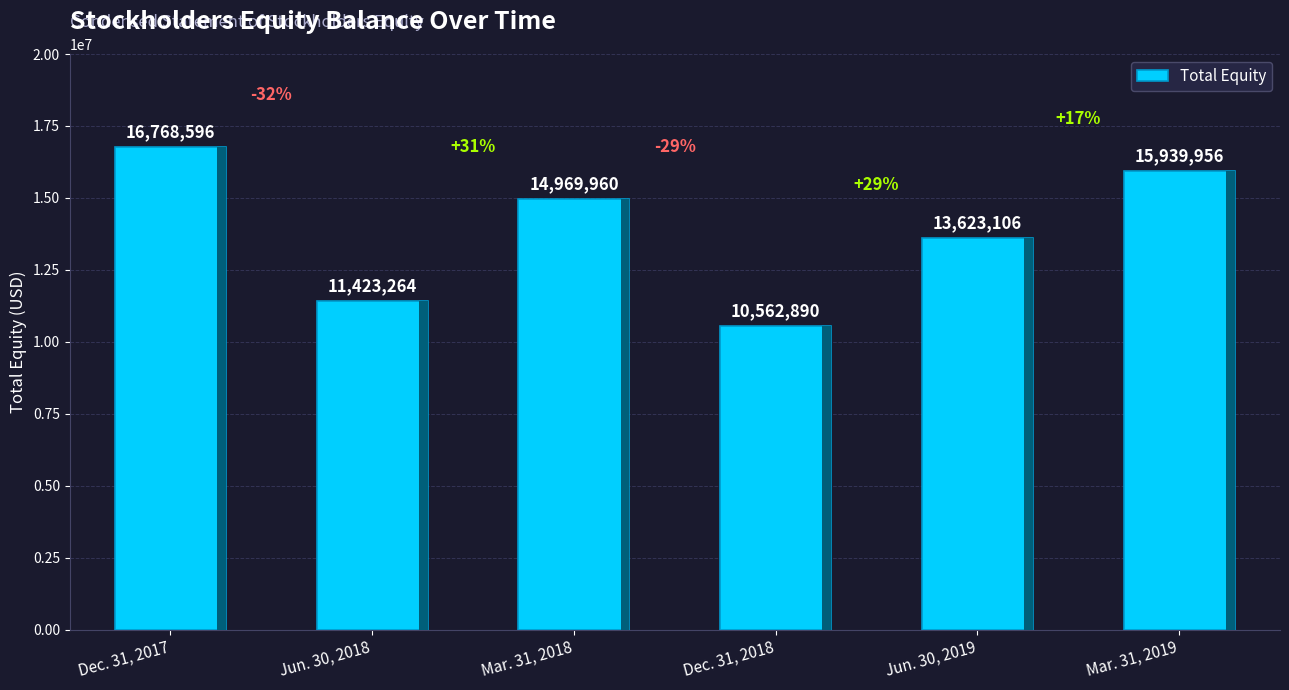

What is the sum of all values?

83287772